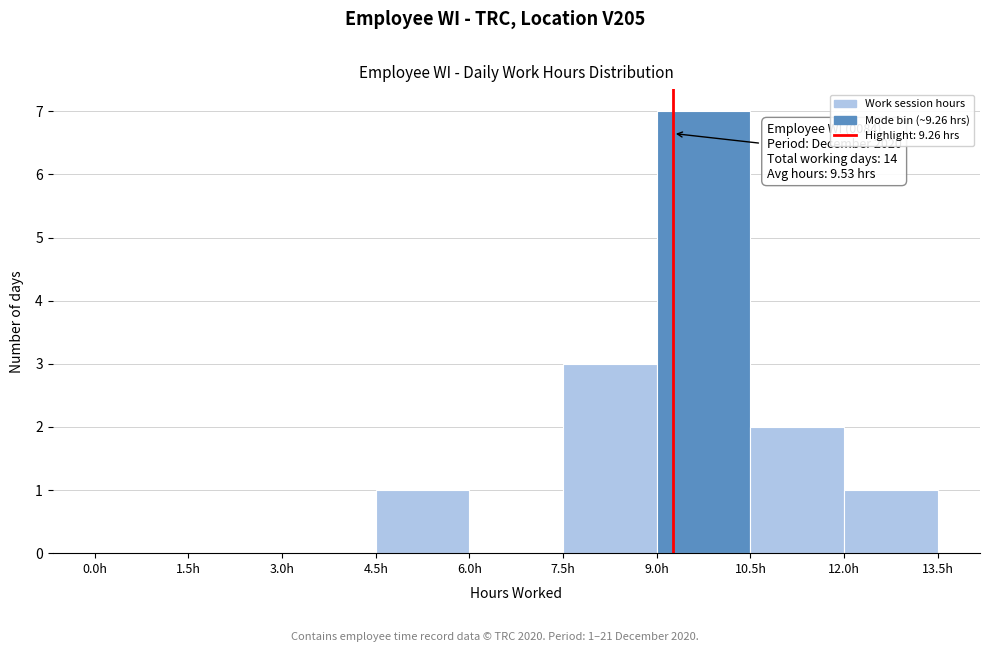

Over which range of the x-axis is the bar tallest?

9.0 to 10.5